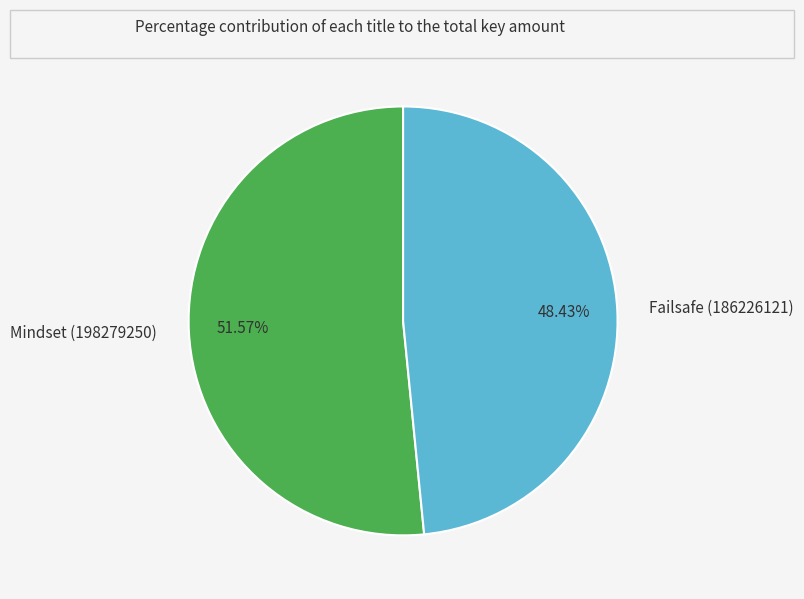

To the nearest percent, what percentage of the pie is Mindset (198279250)?

52%